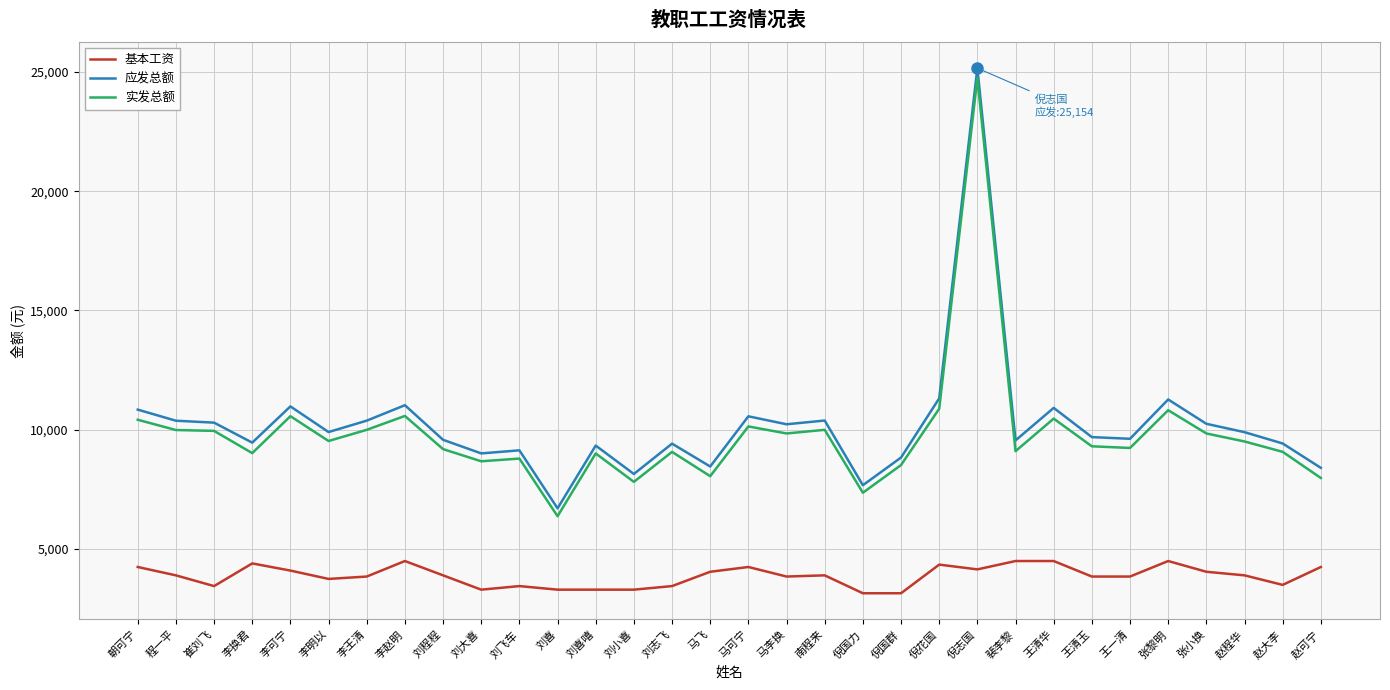

How many lines are shown in the chart?

3